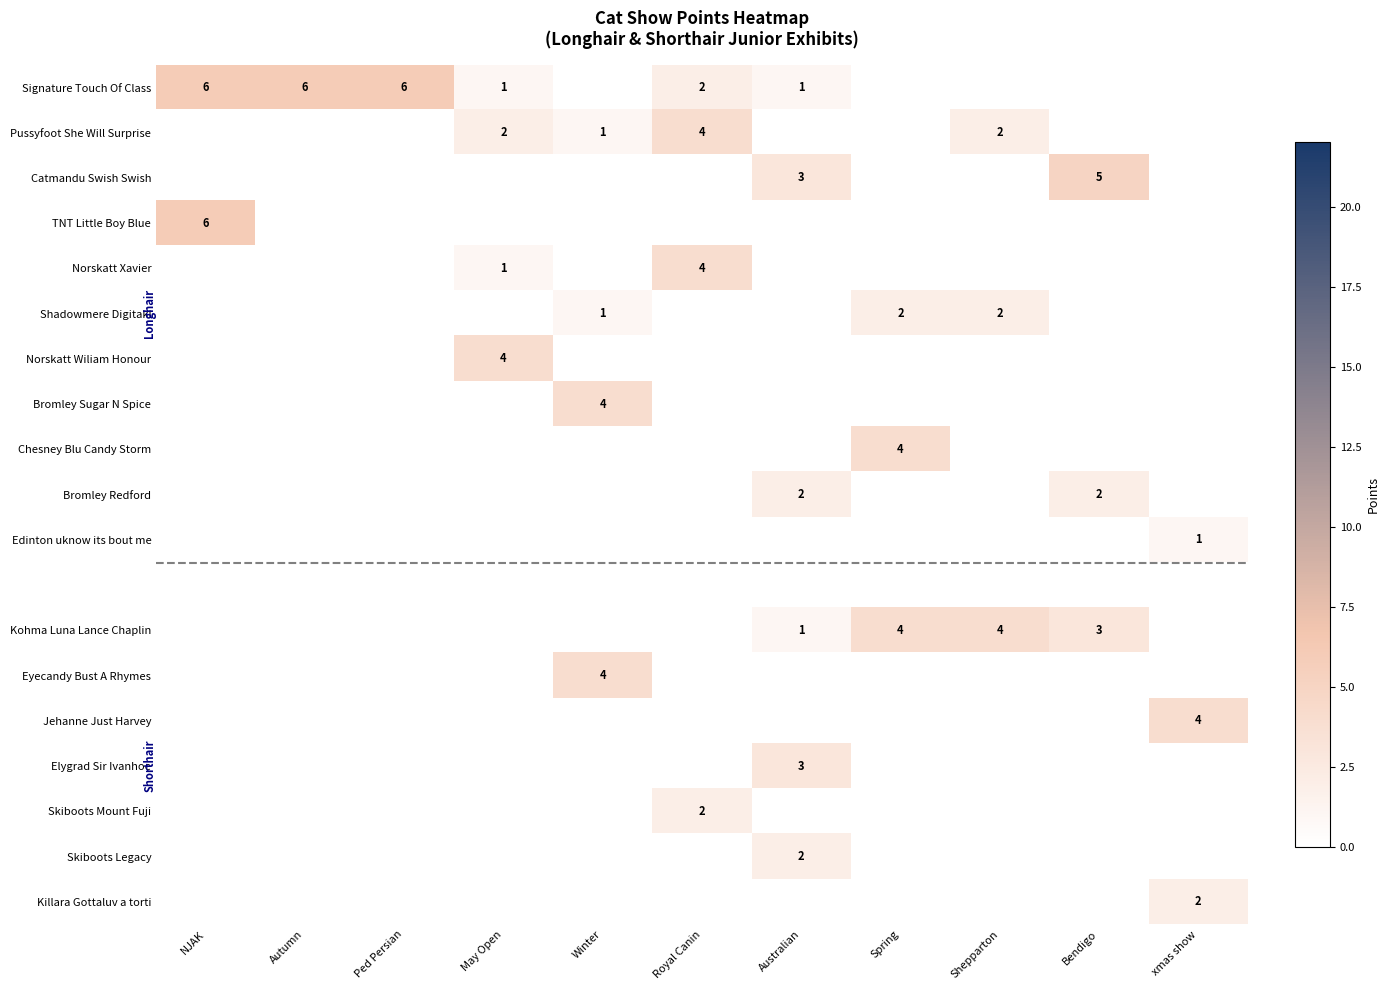

Is it true that Skiboots Mount Fuji equals 1 at Royal Canin?

False